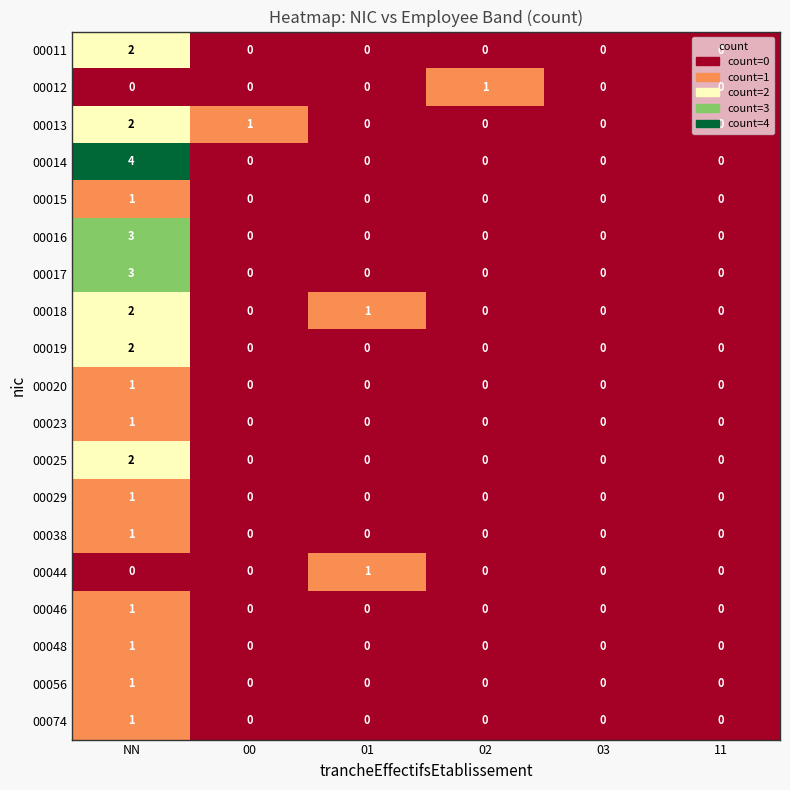

True or false: 00018 has a value of 0 at 11.

True